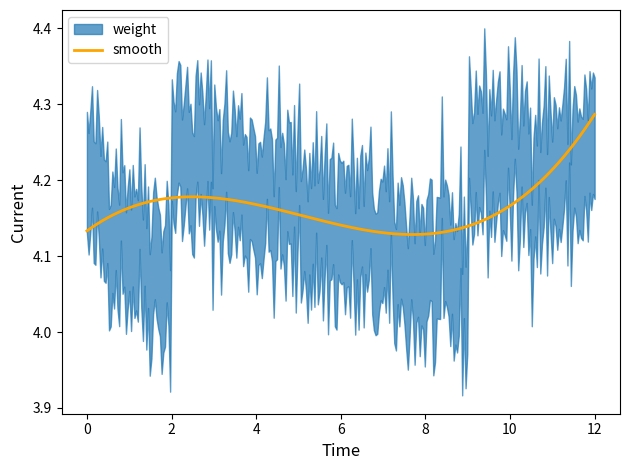

Is this an area chart (filled region under the line)?

No